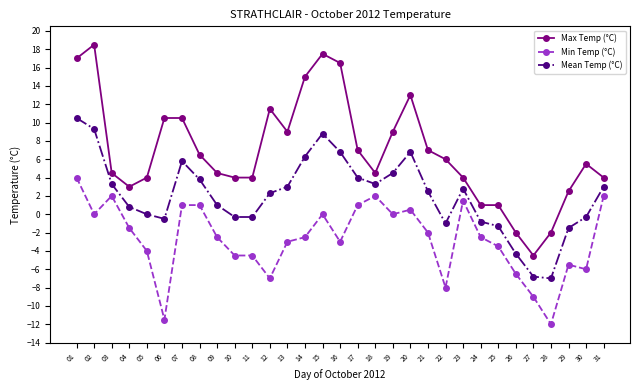

At which category does Min Temp (°C) reach its first local valley?

02